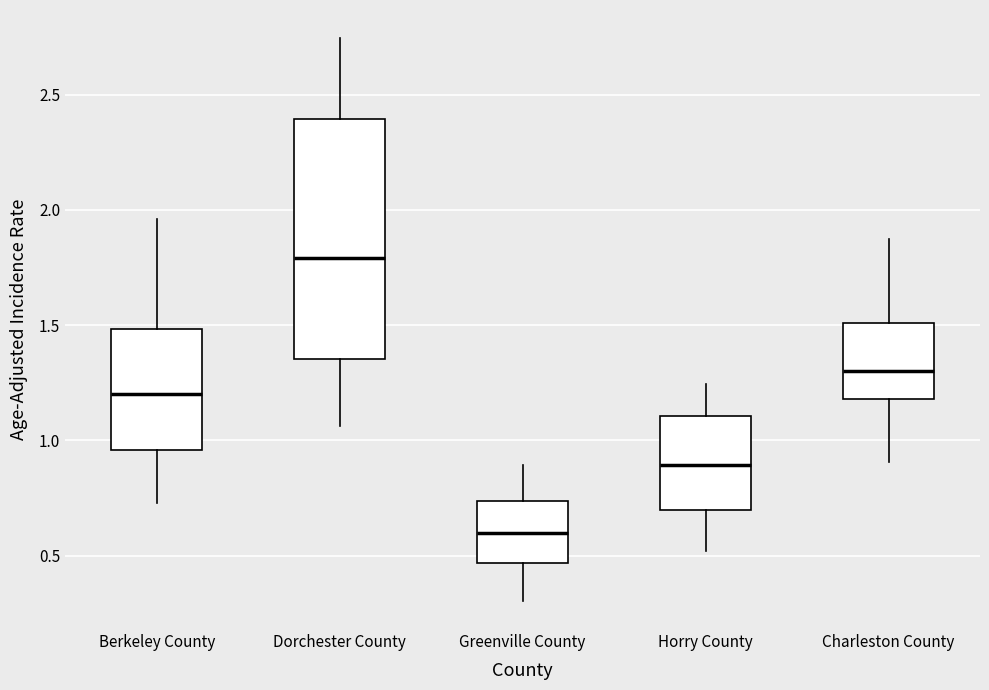

Reading left to right, read every box against the y-axis: the position of its median line, the range the box covers, and the ends of its whiskers. The values are not printed on the chart, so give them approximately, as read against the axis.

Berkeley County: median 1.20, box 0.95 to 1.50, whiskers 0.75 to 1.95
Dorchester County: median 1.80, box 1.35 to 2.40, whiskers 1.05 to 2.75
Greenville County: median 0.60, box 0.45 to 0.75, whiskers 0.30 to 0.90
Horry County: median 0.90, box 0.70 to 1.10, whiskers 0.50 to 1.25
Charleston County: median 1.30, box 1.20 to 1.50, whiskers 0.90 to 1.85